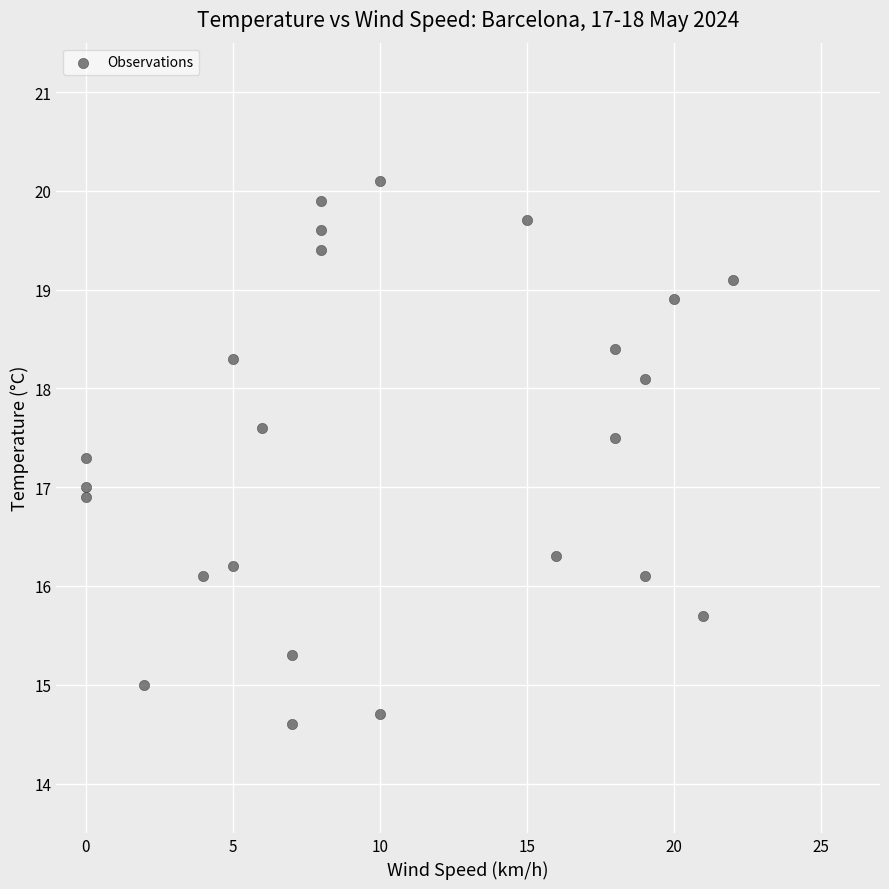

What is the range of Y values (max minus min)?

5.5